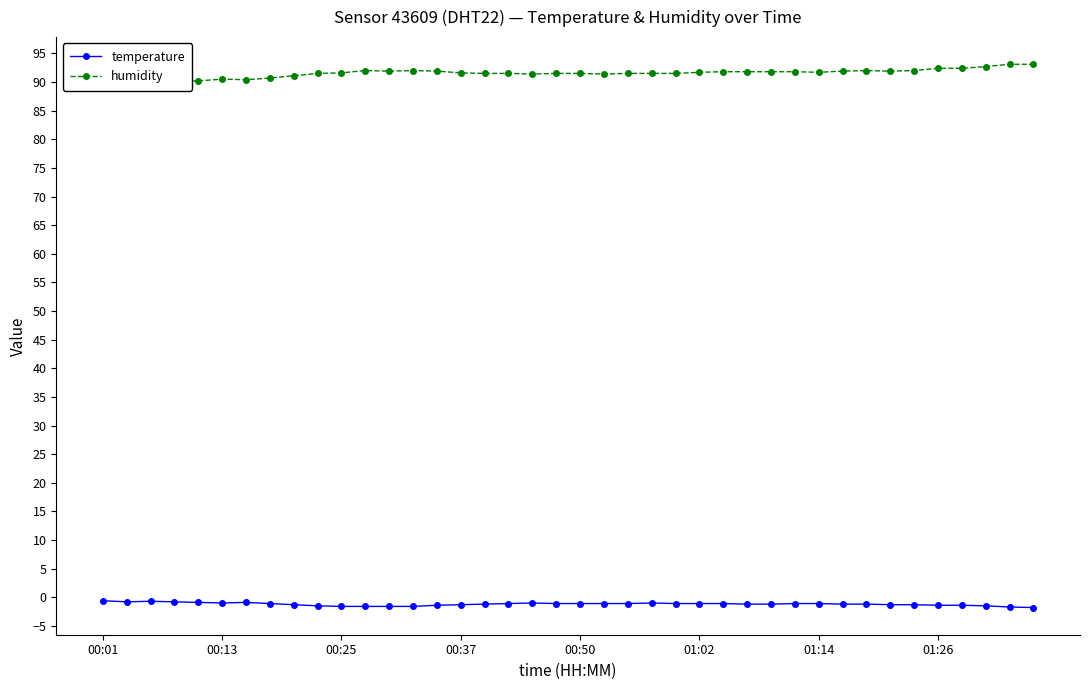

Rank the series at 00:25 from lowest to highest value.

temperature, humidity